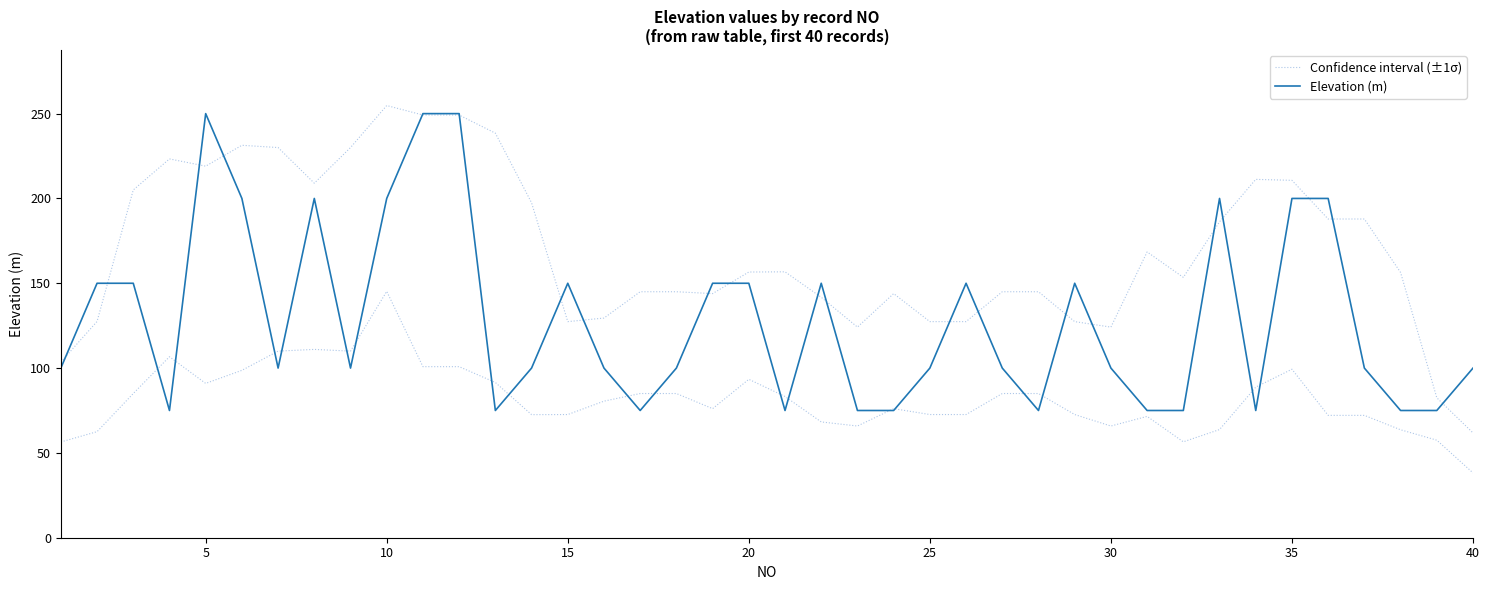

What are all the series names shown in the legend?

Confidence interval (±1σ), Elevation (m)